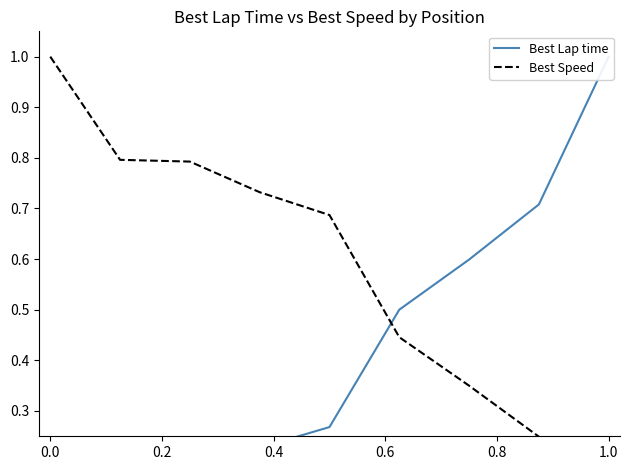

Does the chart display data point markers on the line(s)?

No